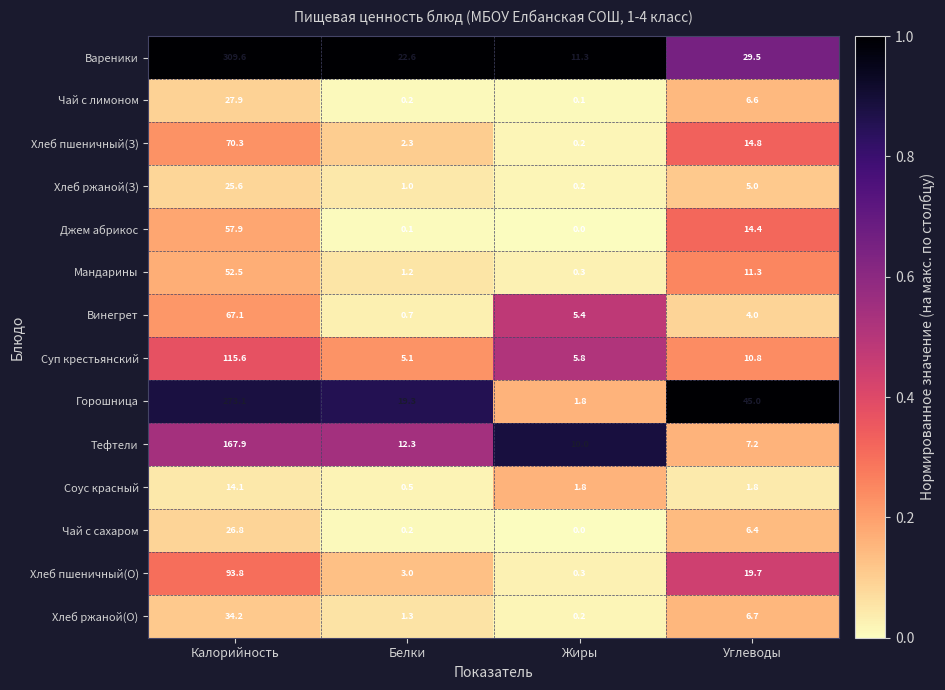

The Хлеб пшеничный(З) series shows 14.8 at Углеводы. True or false?

True